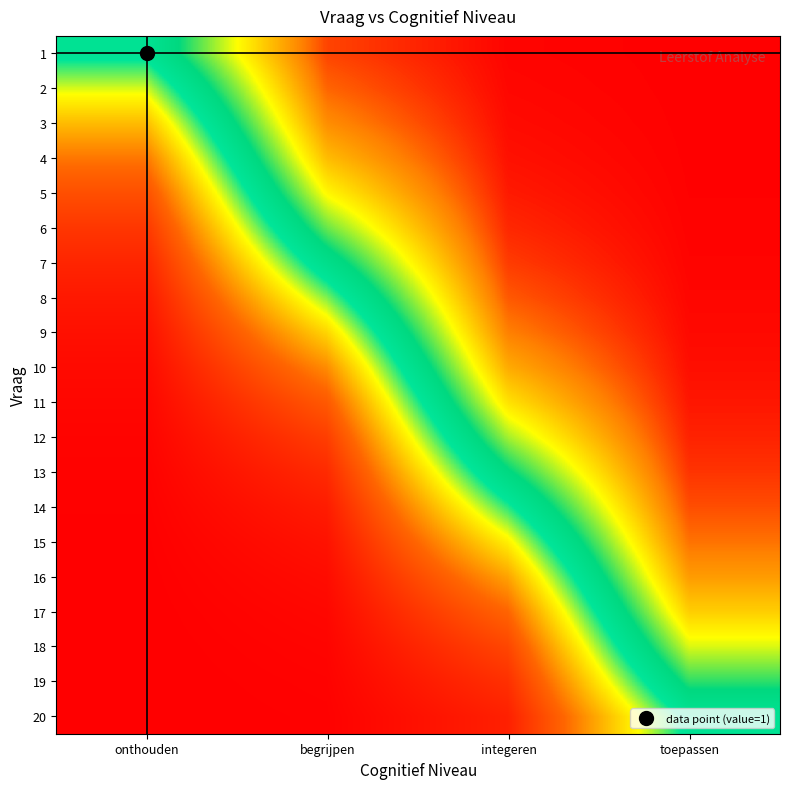

At how many categories does at least one series exceed 0?

4